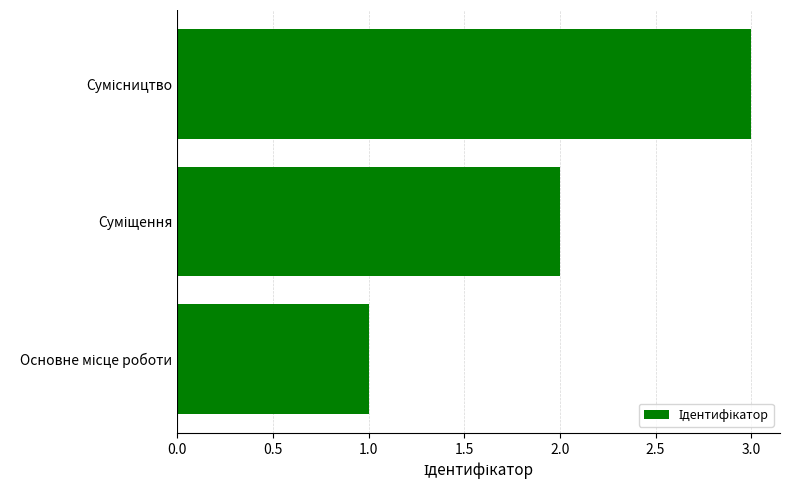

Are the bars horizontal?

Yes